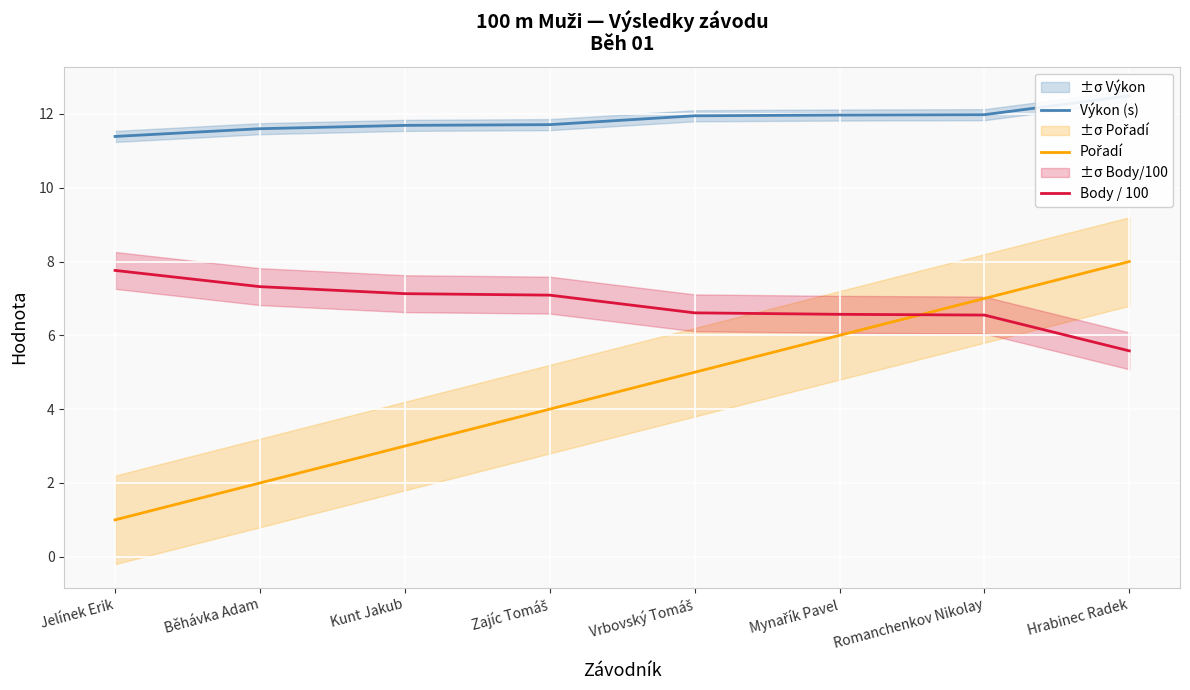

List the series in order of their overall mean, highest first.

Výkon (s), Body / 100, Pořadí